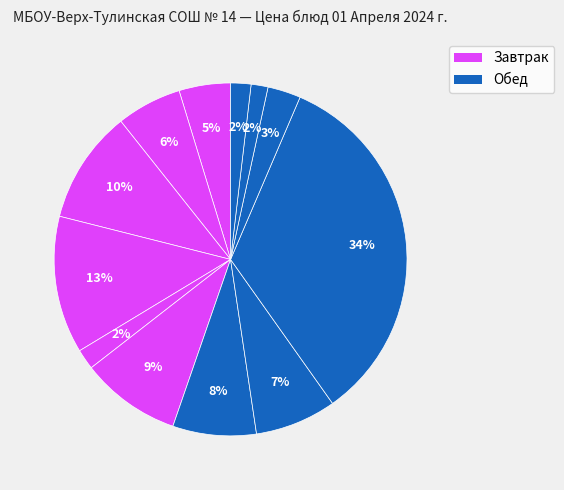

How many segments does this pie chart have?

12